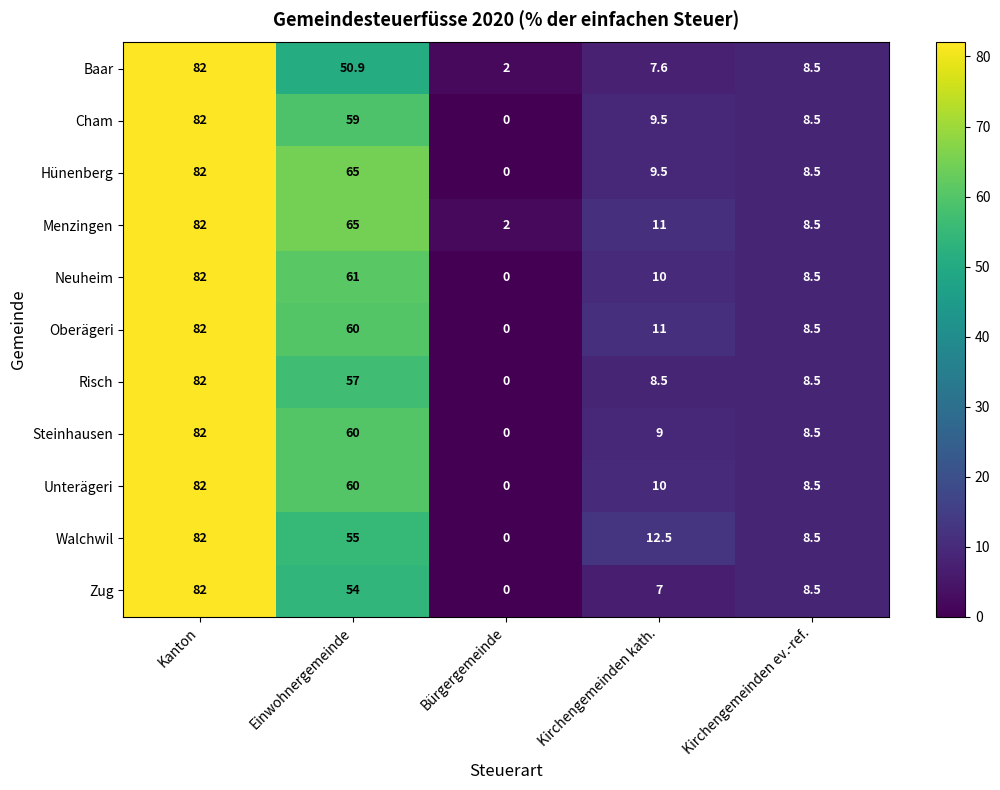

True or false: Zug has a value of 96.5 at Einwohnergemeinde.

False